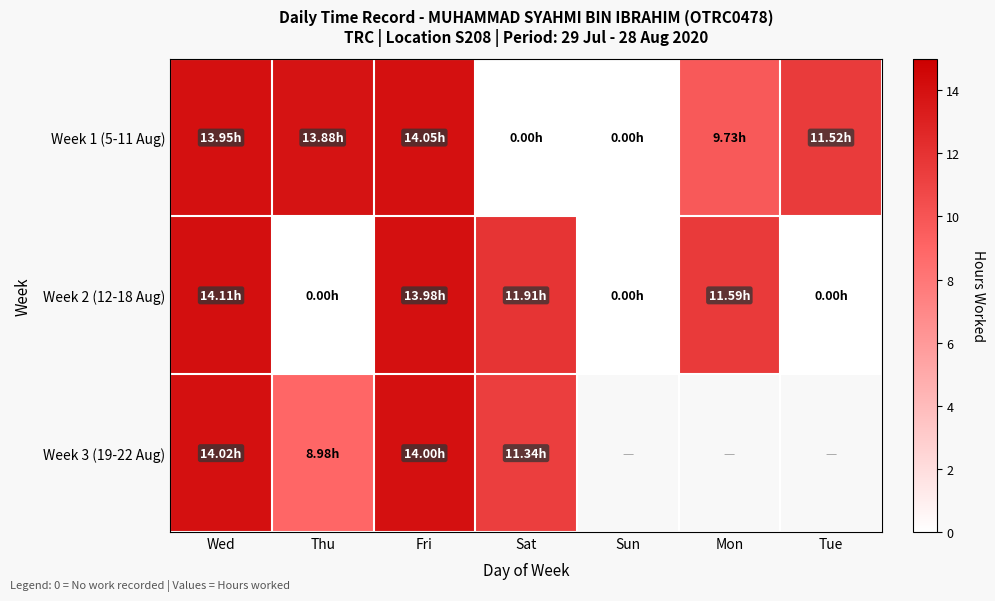

Is the value of Week 3 (19-22 Aug) at Tue greater than the value of Week 1 (5-11 Aug) at Tue?

No